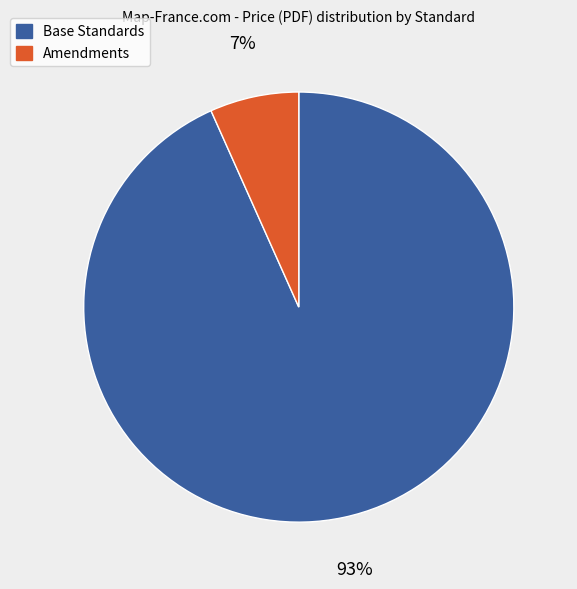

Is the sum of Amendments and Base Standards greater than half?

Yes